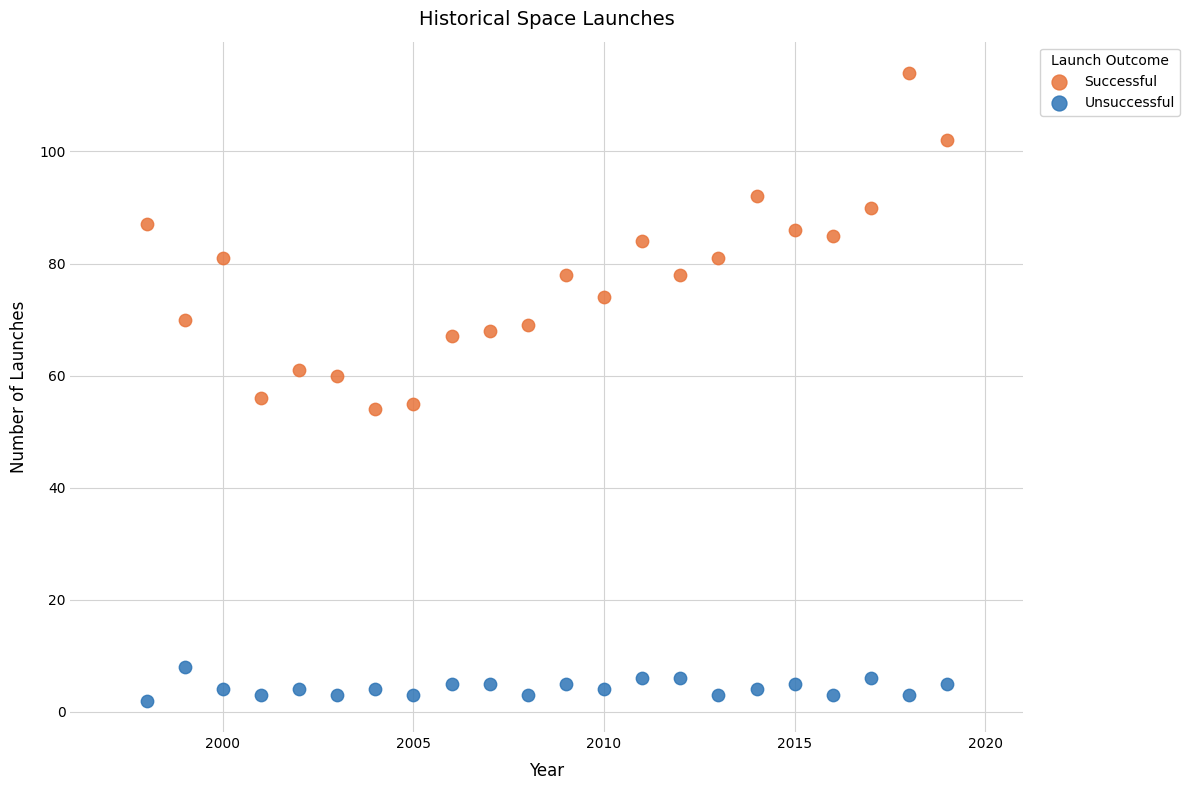

Across all data points, what is the range of Y values (max minus min)?

112